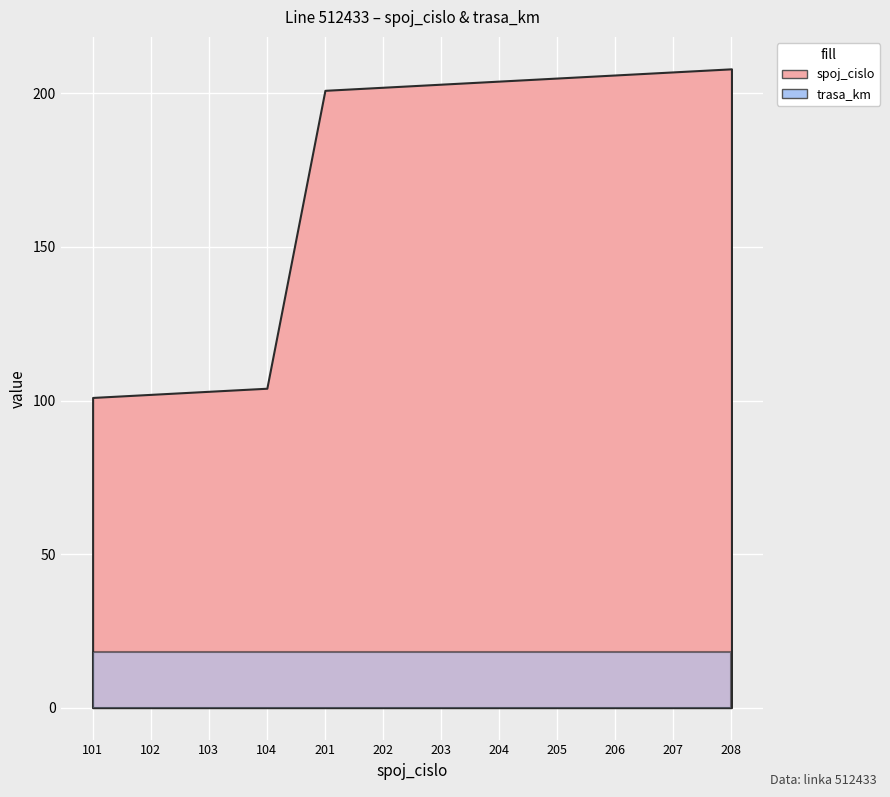

What is the value of the trasa_km point at the 5th from the left?

18